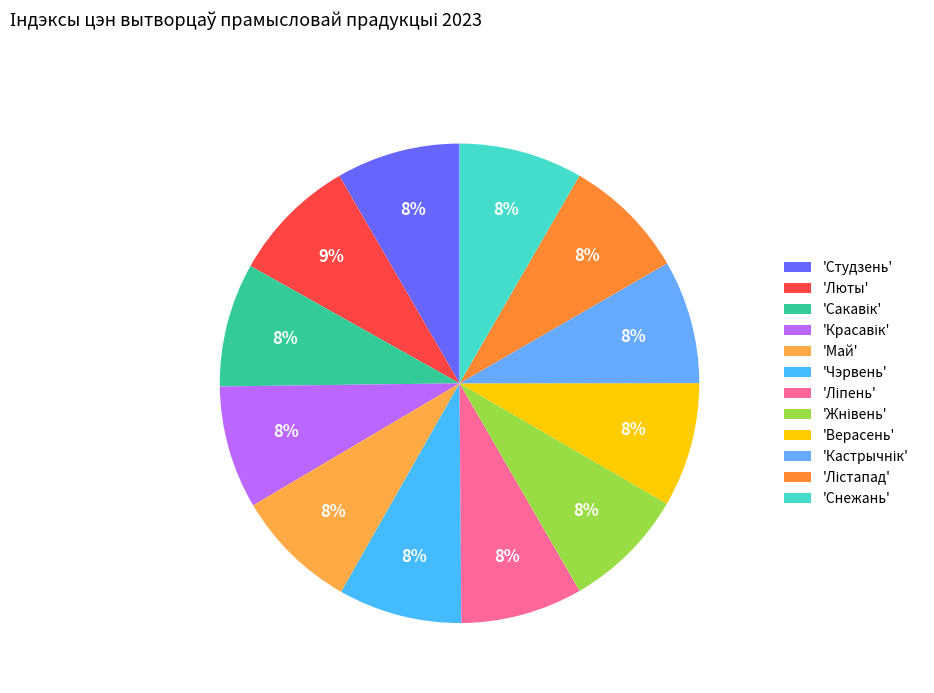

Does any single category account for the majority?

No